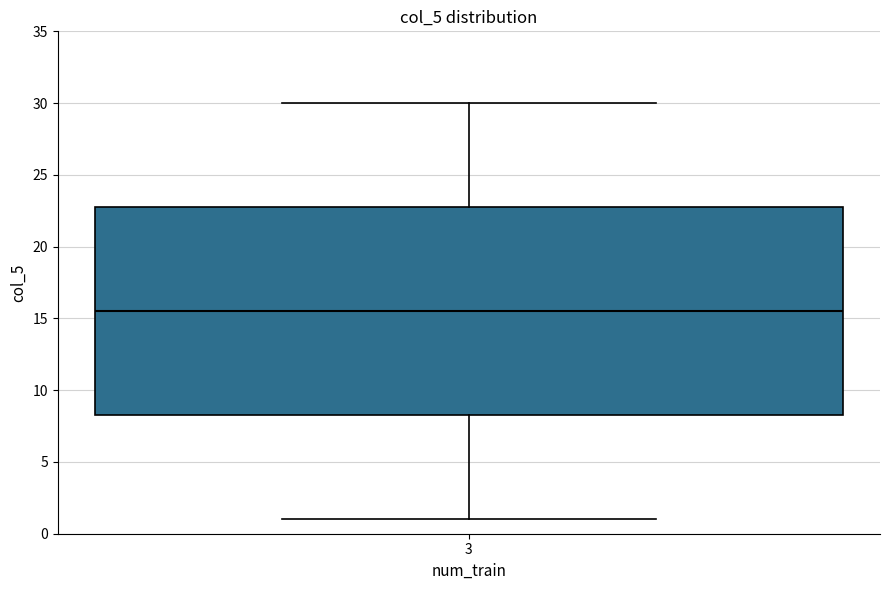

Read this box plot against the y-axis: the position of the median line, the range covered by the box, and the ends of both whiskers. The values are not printed on the chart, so give them approximately, as read against the axis.

median 15.5, box 8.5 to 23.0, whiskers 1.0 to 30.0